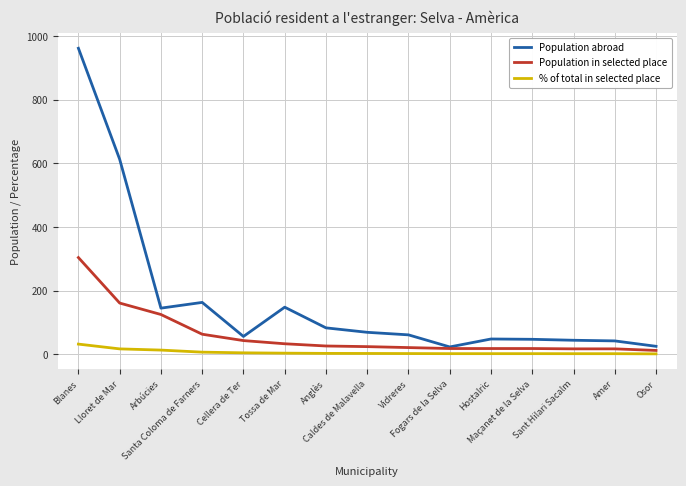

How many values in the Population abroad series are below 61?

7